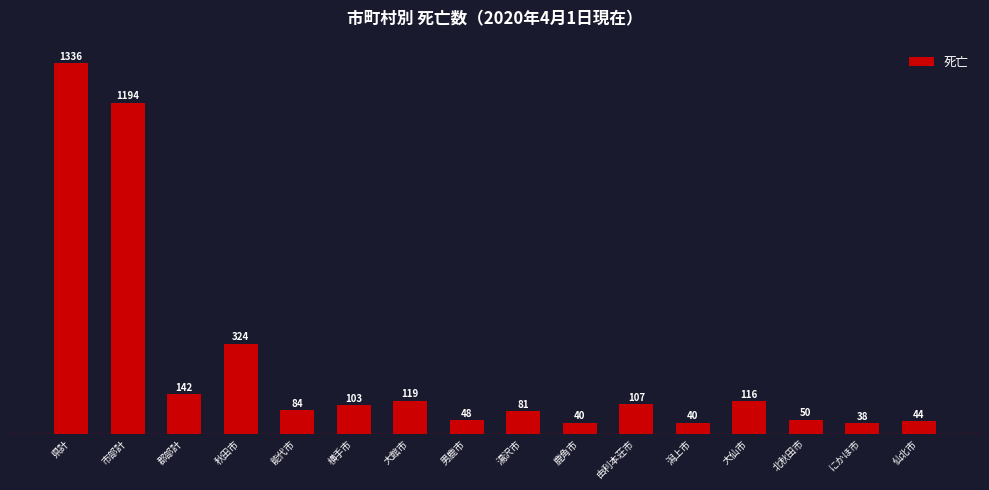

Reading left to right, list all the values displayed in this chart.

1336	1194	142	324	84	103	119	48	81	40	107	40	116	50	38	44